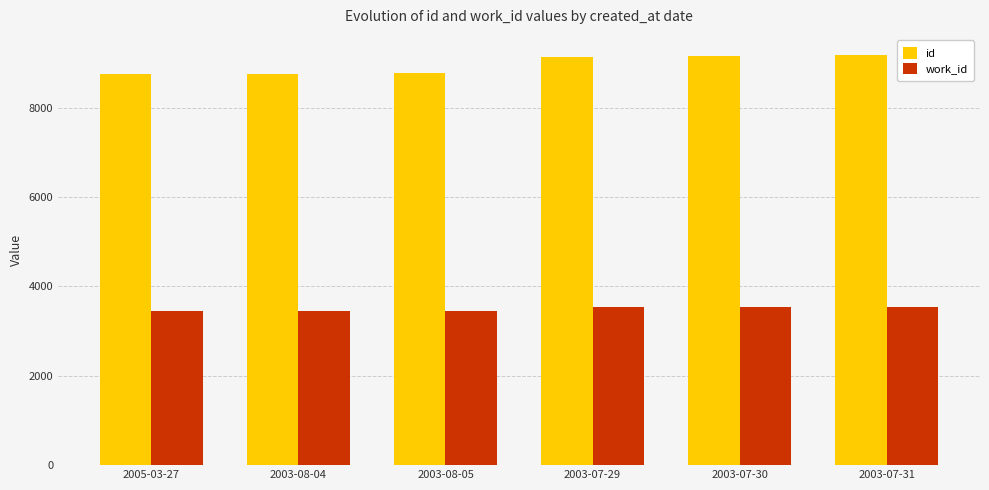

The work_id series shows 2430 at 2003-07-31. True or false?

False